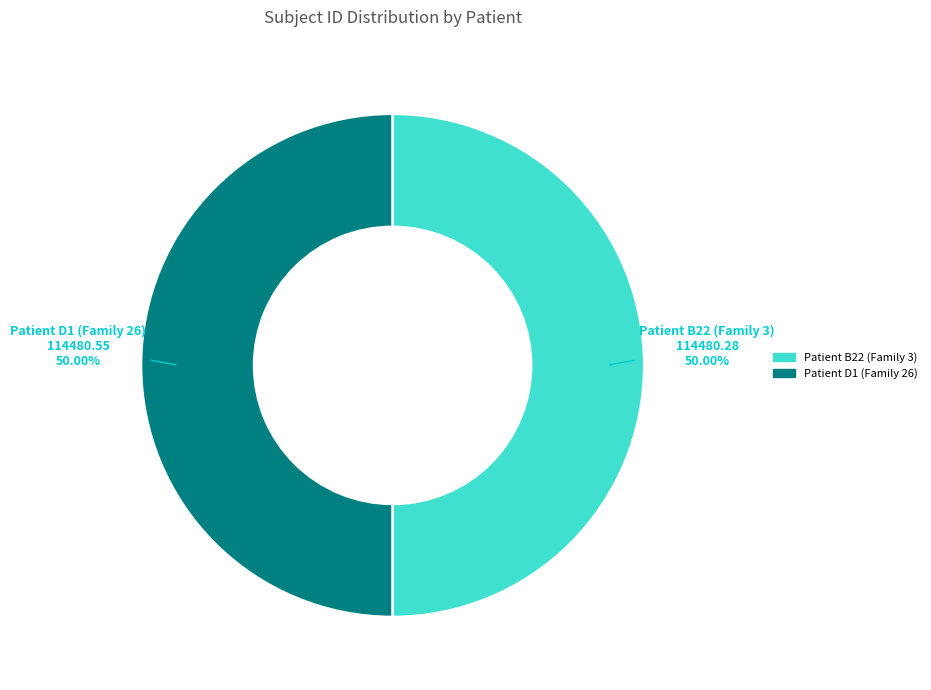

To the nearest percent, what is the combined percentage of Patient B22 (Family 3) and Patient D1 (Family 26)?

100%